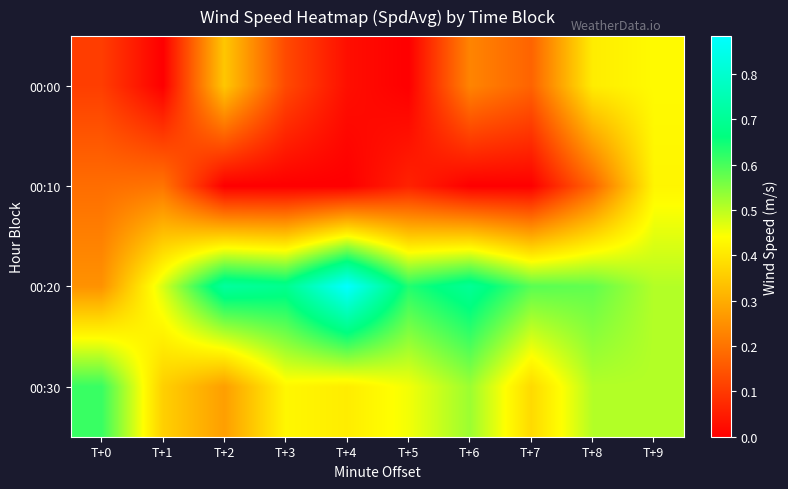

What is the difference between the highest and lowest values at T+0?

0.5